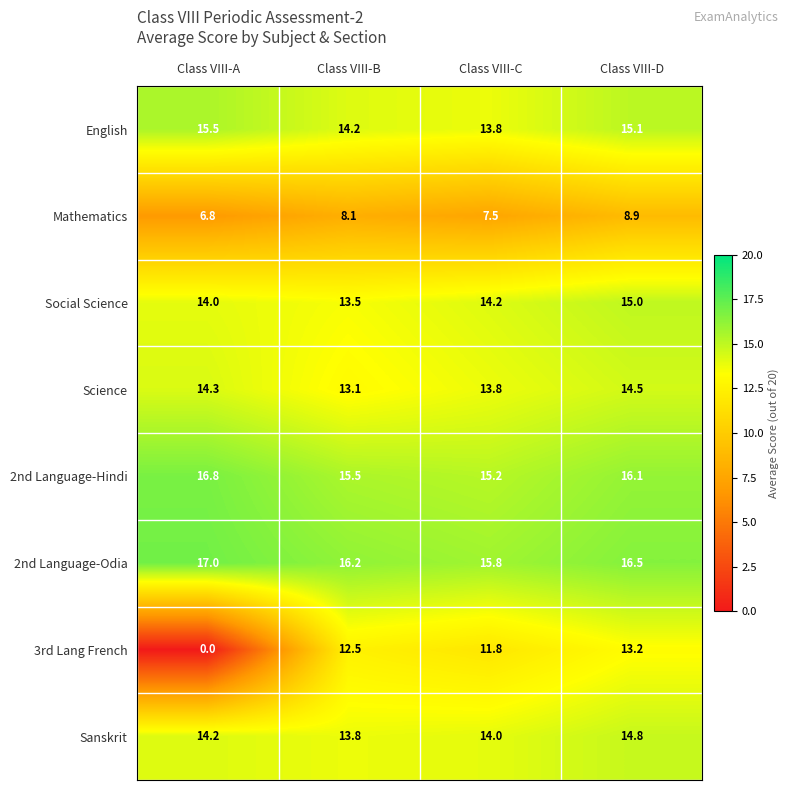

Which category has the highest value across all series?

Class VIII-A